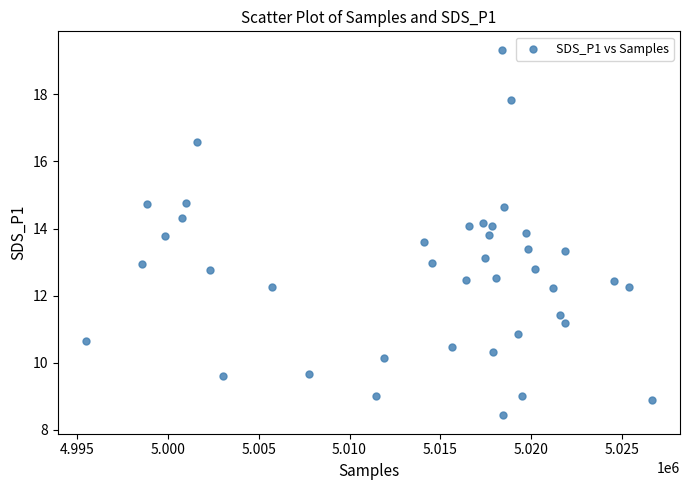

What is the range of Y values (max minus min)?

10.9